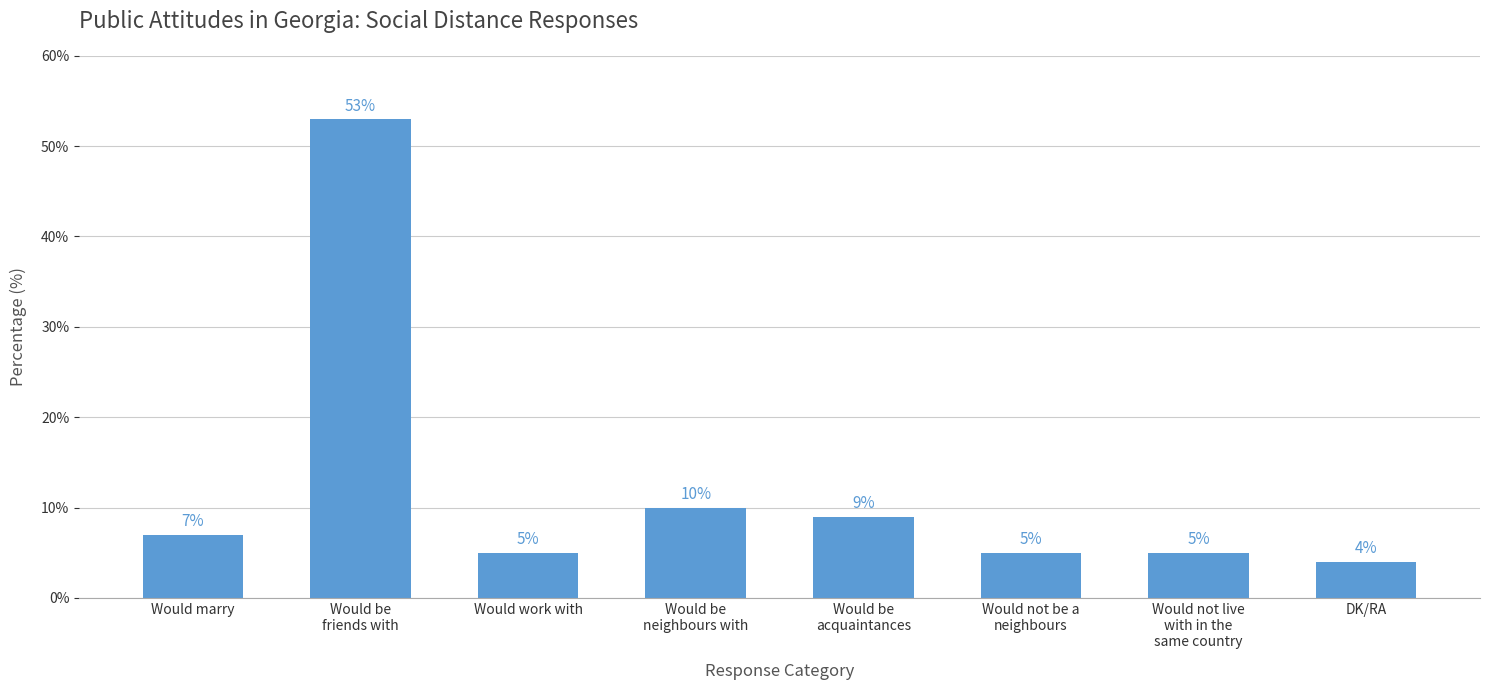

Are the bars grouped side by side (vs. stacked)?

No